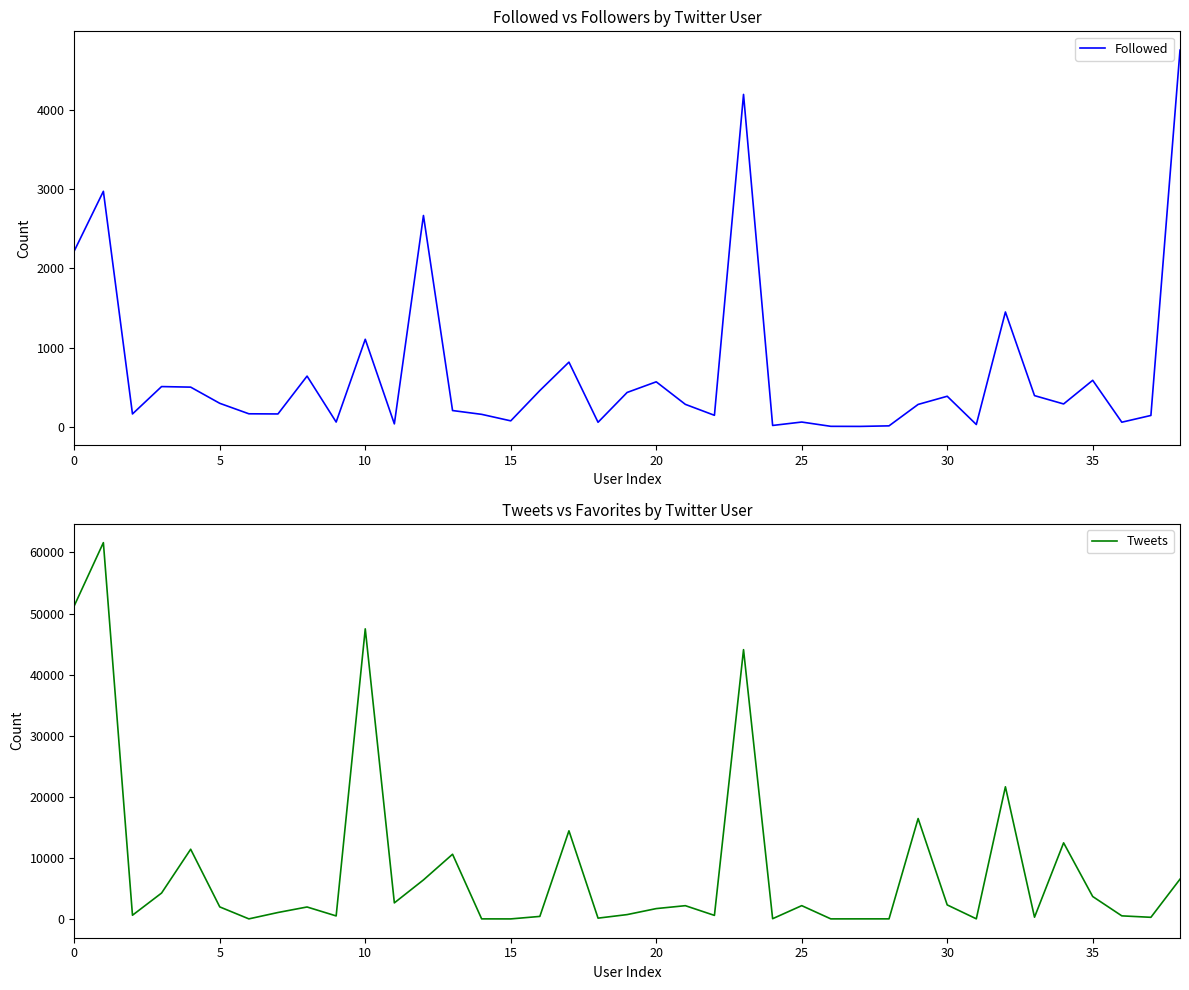

What is the value of the Followed point at the 28th from the left?

8